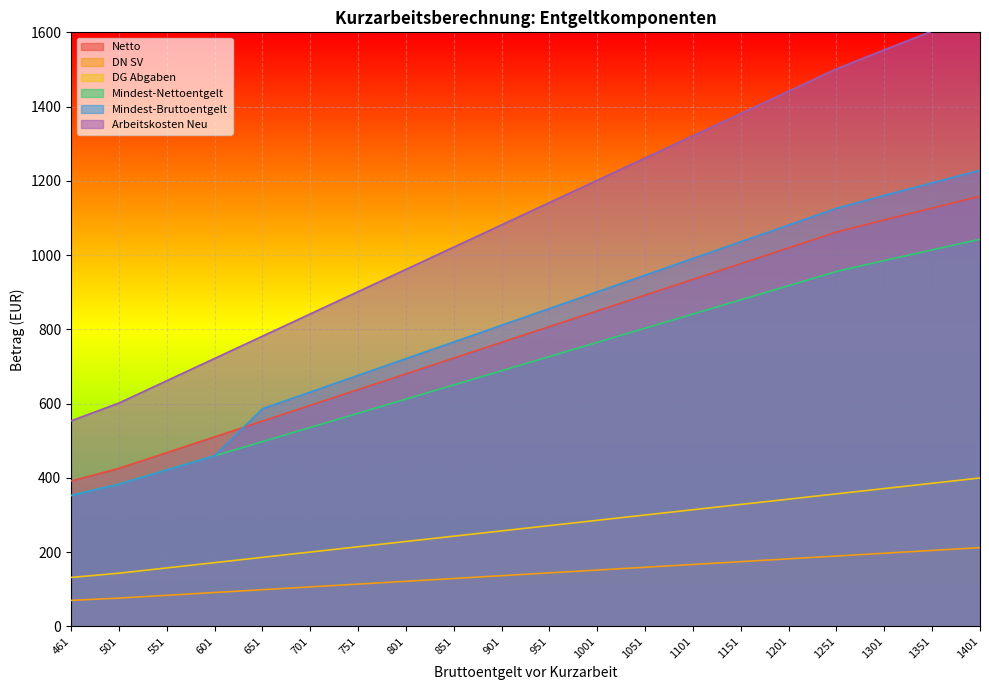

Reading right to left, transcribe all the data shown in this chart.

Netto: 1158.4	1126.5	1094.7	1061.8	1019.4	977.0	934.5	892.1	849.6	807.2	764.8	722.3	679.9	637.5	595.0	552.6	510.1	467.7	425.2	391.3
DN SV: 211.8	204.3	196.7	189.2	181.6	174.0	166.5	158.9	151.3	143.8	136.2	128.7	121.1	113.5	106.0	98.4	90.9	83.3	75.8	69.7
DG Abgaben: 399.4	385.2	370.9	356.7	342.4	328.1	313.9	299.6	285.4	271.1	256.9	242.6	228.4	214.1	199.8	185.6	171.3	157.1	142.8	131.4
Mindest-Nettoentgelt: 1042.5	1013.9	985.2	955.7	917.5	879.3	841.1	802.9	764.7	726.5	688.3	650.1	611.9	573.7	535.5	497.3	459.1	420.9	382.7	352.2
Mindest-Bruttoentgelt: 1228.2	1194.5	1160.8	1125.9	1080.9	1035.9	990.9	945.9	900.9	855.9	810.9	765.9	720.9	675.9	630.9	585.9	459.1	420.9	382.7	352.2
Arbeitskosten Neu: 1653.8	1603.3	1552.9	1501.5	1441.5	1381.5	1321.4	1261.4	1201.4	1141.4	1081.4	1021.4	961.4	901.4	841.4	781.3	721.3	661.3	601.3	553.3